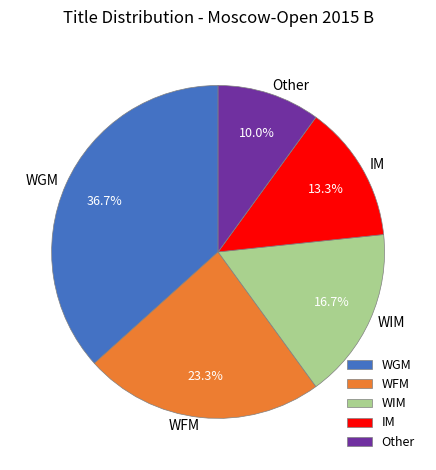

How many segments does this pie chart have?

5